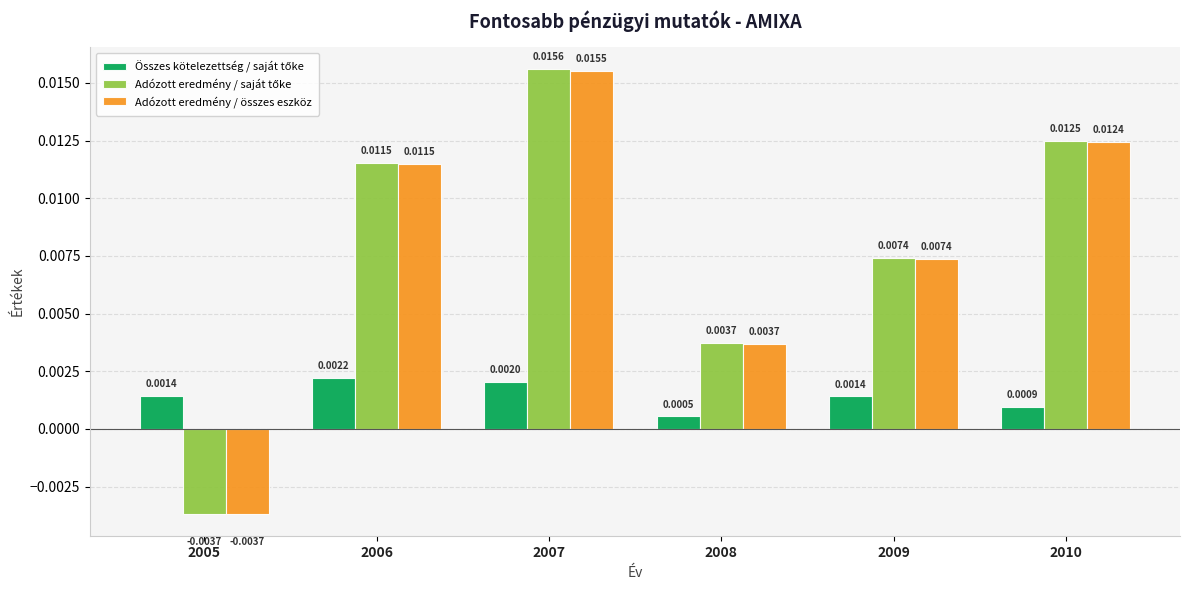

How many bars are there in each group?

3